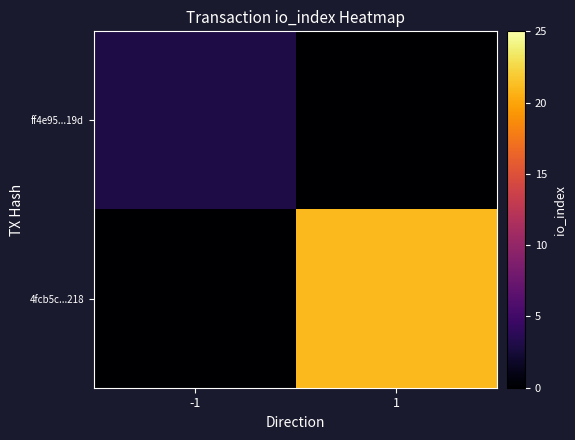

Count the number of categories in the chart.

2